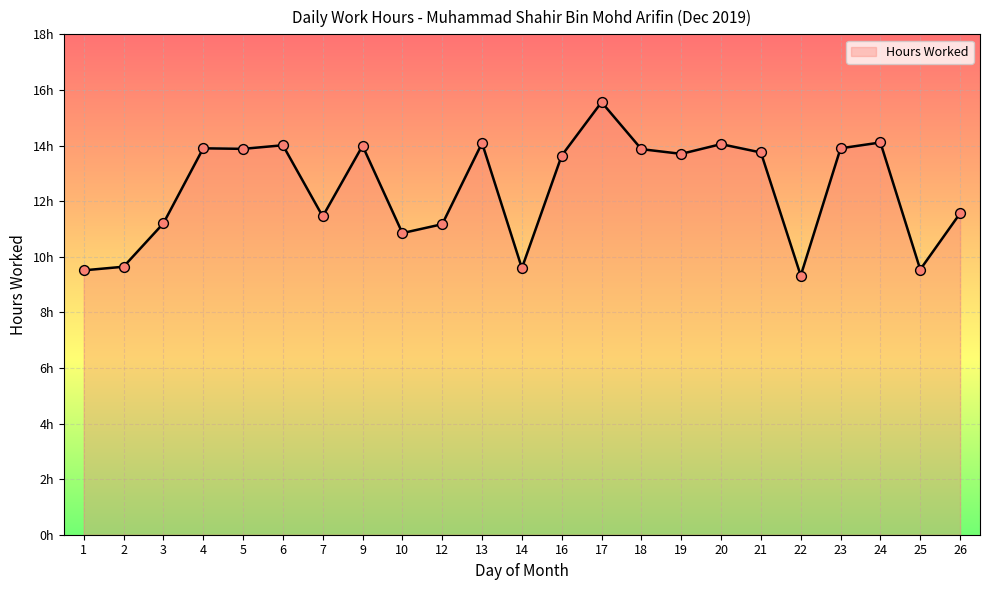

Does the chart have visible grid lines?

Yes